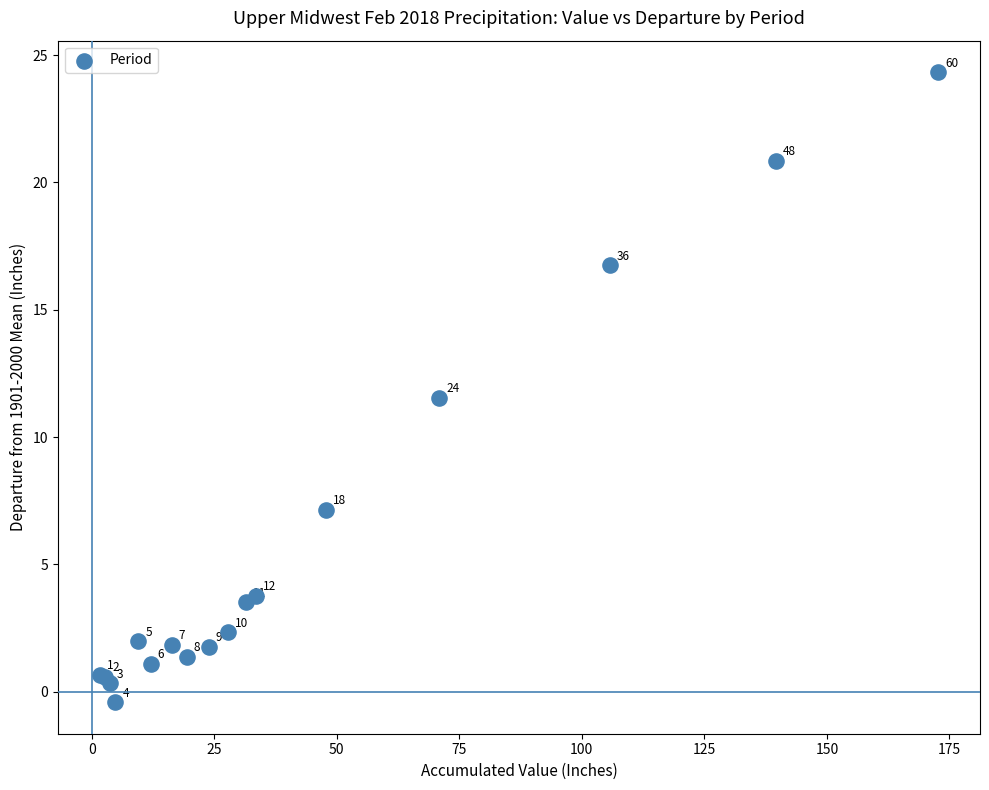

What Y value in the scatter plot is closest to 11?

11.6